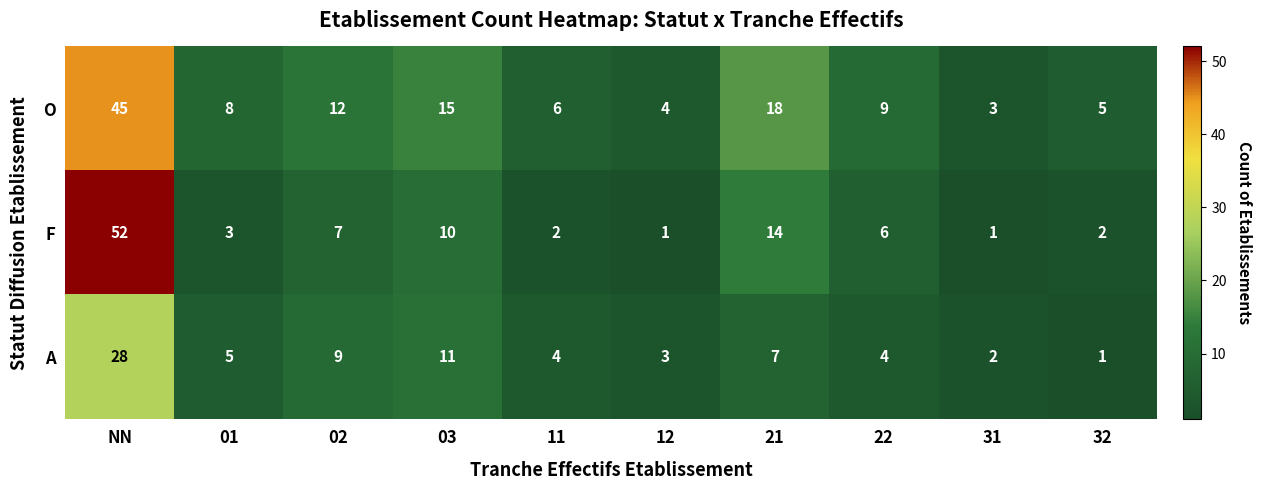

Which series changed the most between 01 and 12?

O